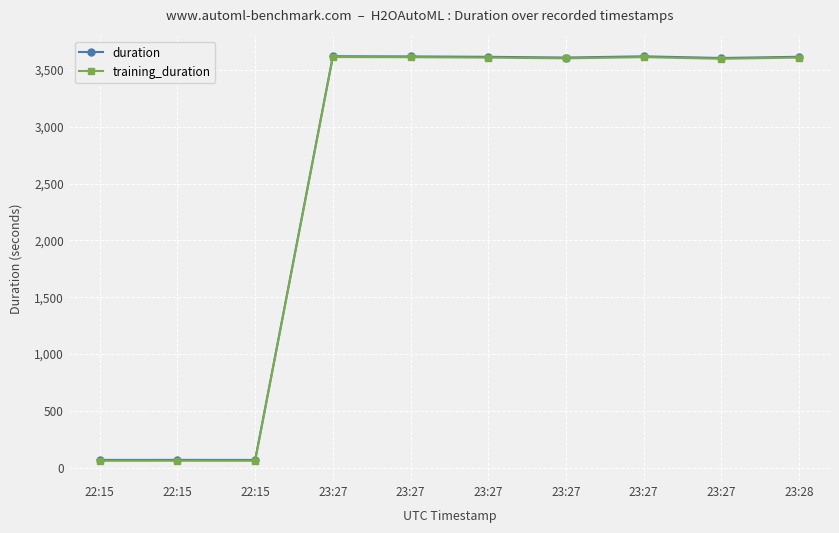

What is the value of the duration point at the 7th from the left?

3620.3